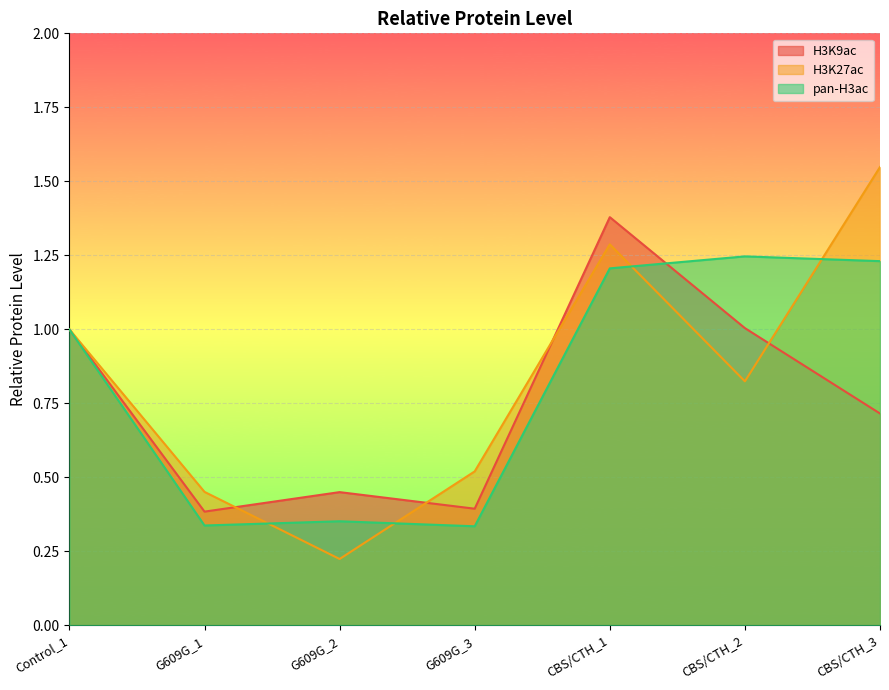

What is the sum of all H3K27ac values?

5.9